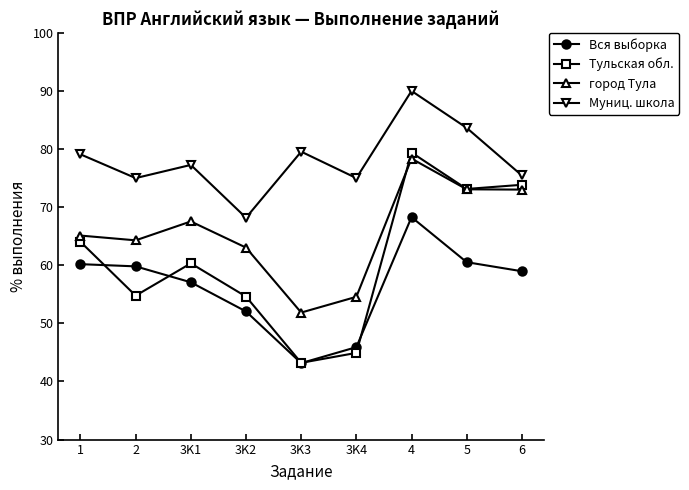

The Муниц. школа series shows 39.7 at 5. True or false?

False